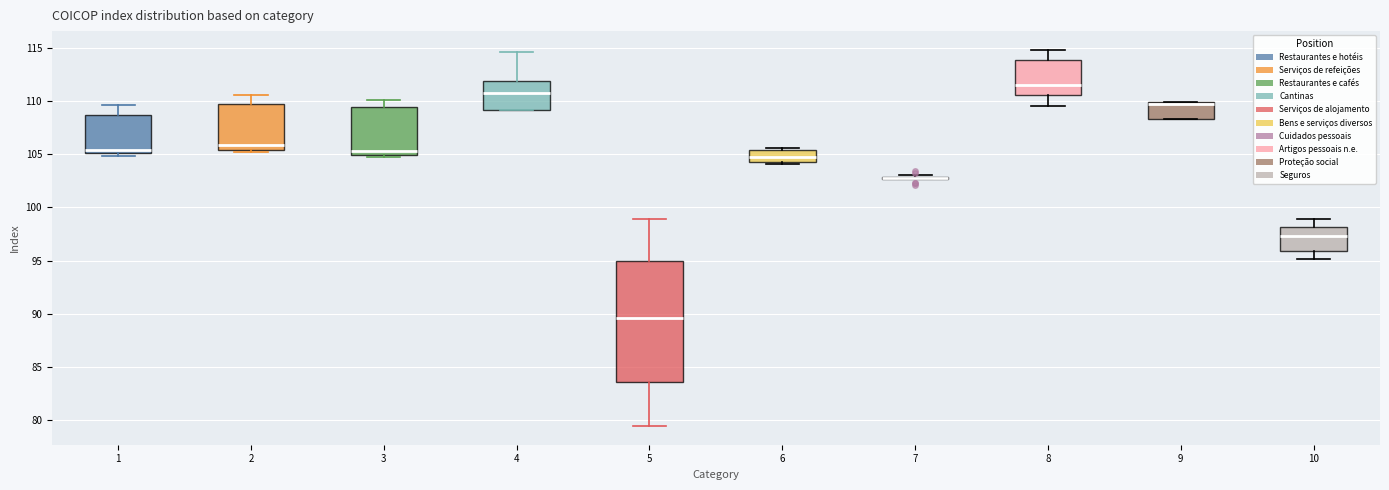

Where does the upper whisker of the box at x = 5 end on the y-axis? The values are not printed on the chart, so give them approximately, as read against the axis.

99.0